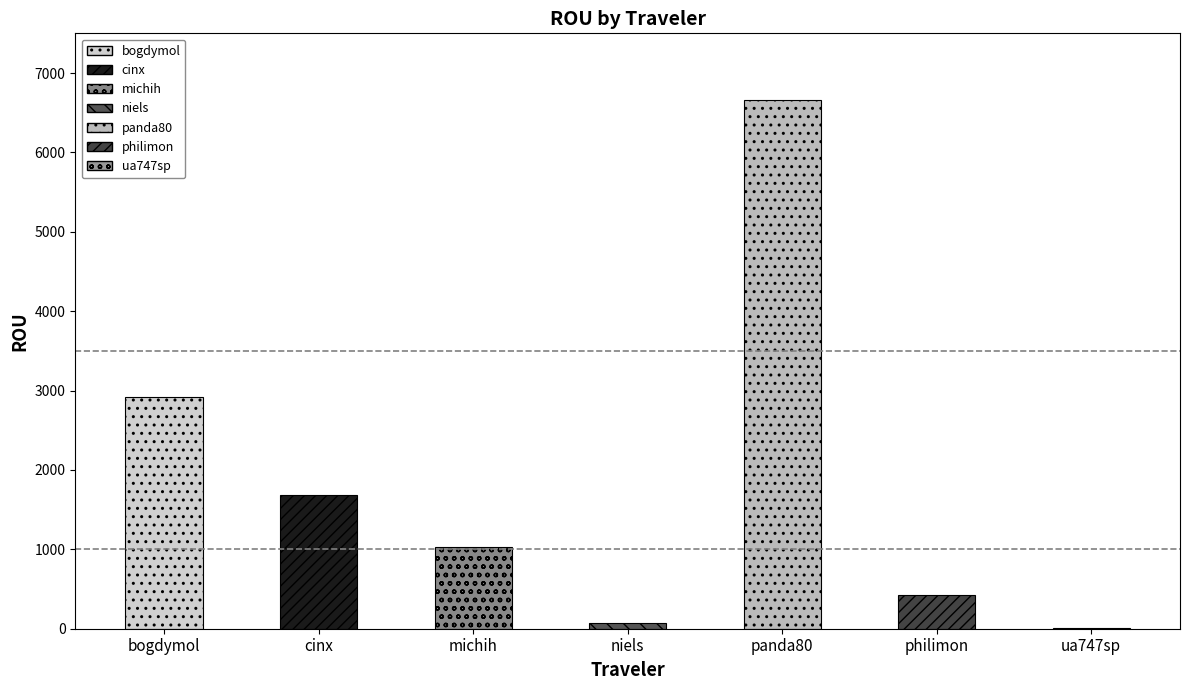

Which has a higher value, michih or bogdymol?

bogdymol